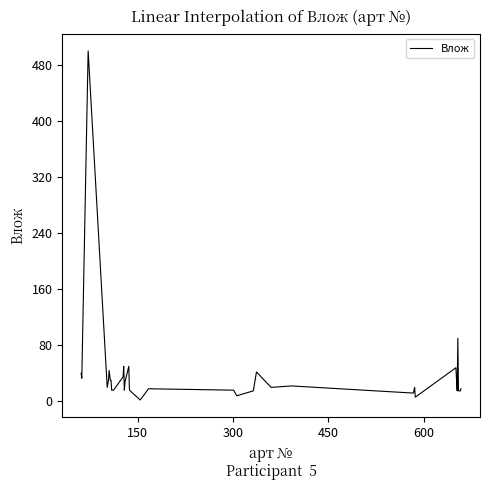

What is the difference between the maximum and minimum values?

498